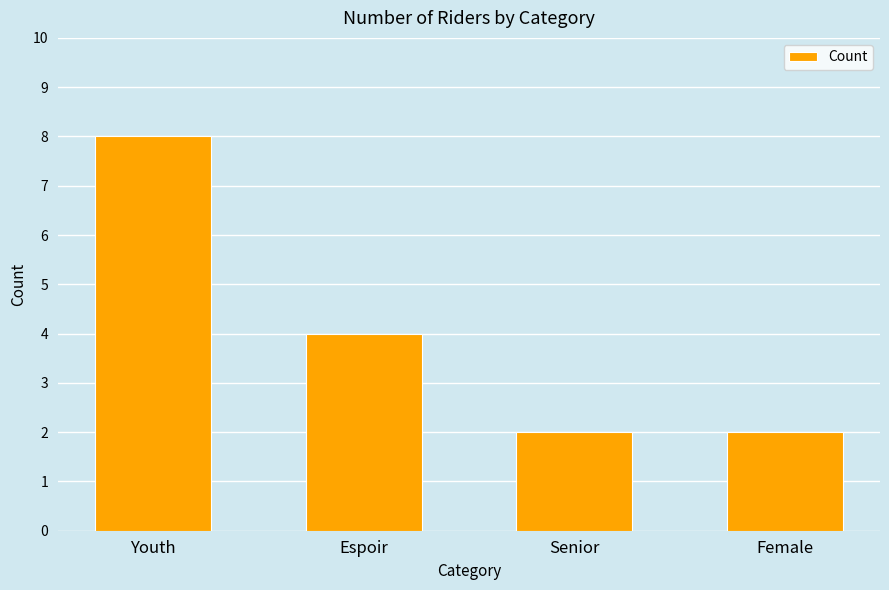

Where is the data nearest to the value 5?

Espoir